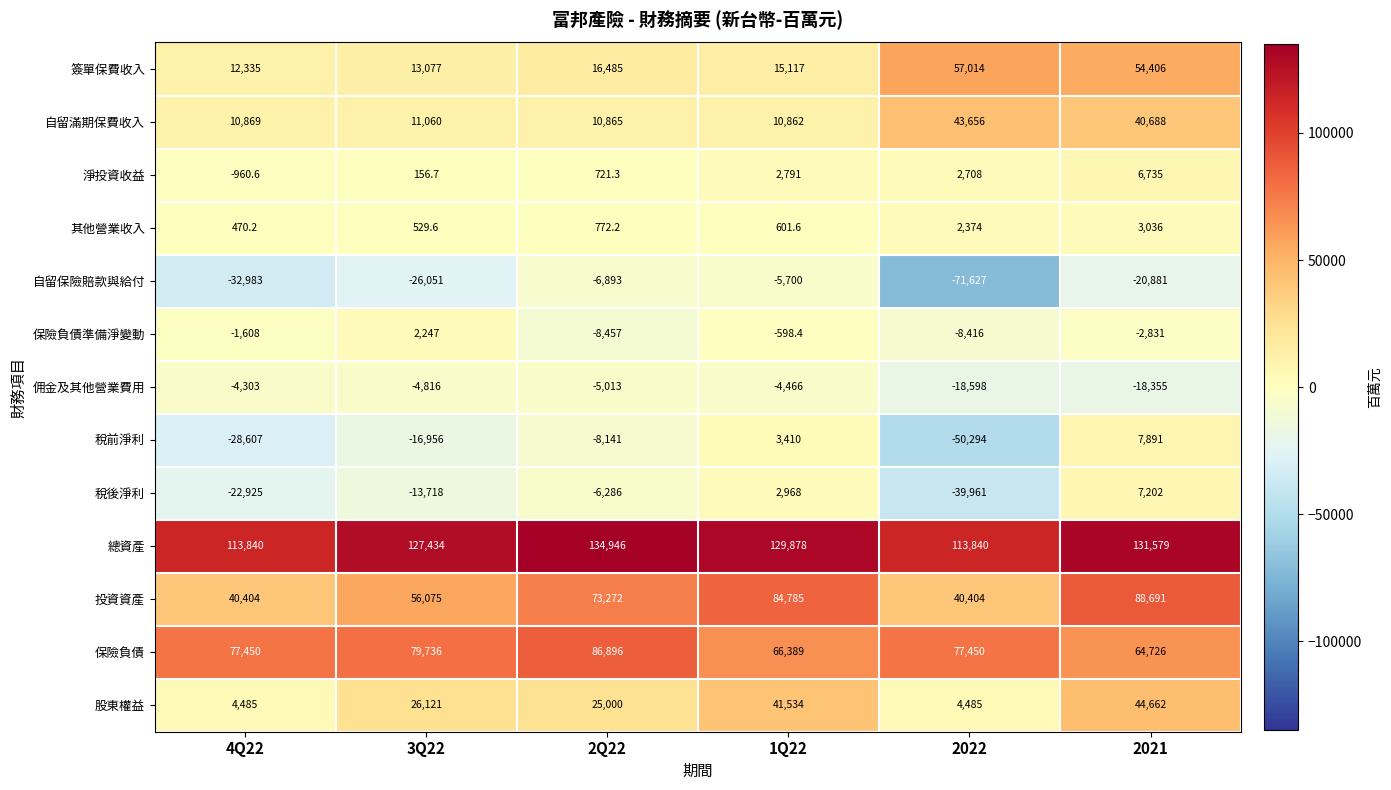

What is the difference between the maximum and minimum values in the 簽單保費收入 series?

44679.0